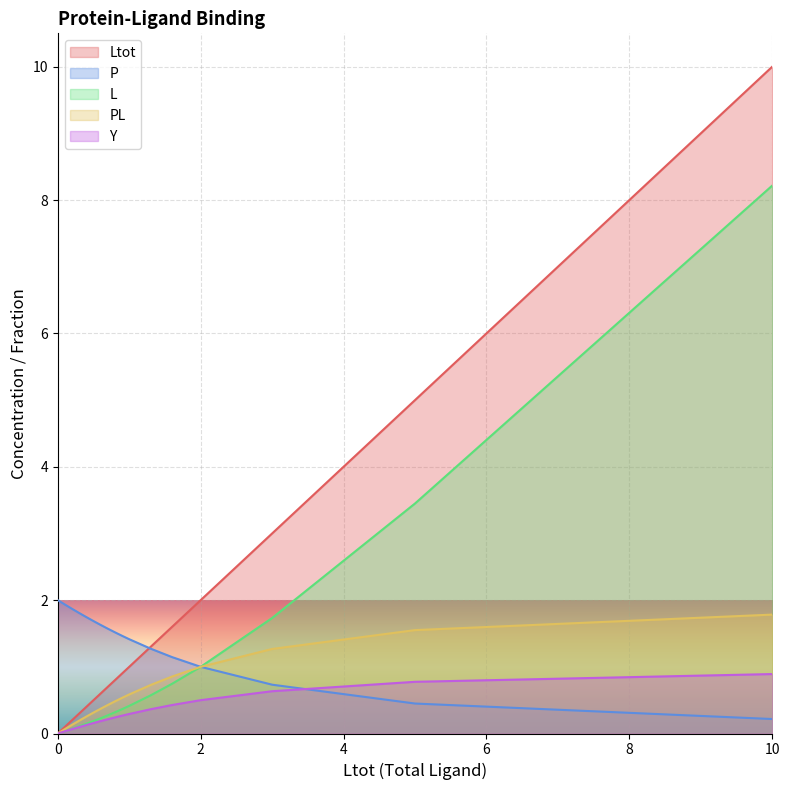

Rank the categories by Ltot value from highest to lowest.

10.0, 5.0, 3.0, 2.0, 1.6, 1.3, 1.0, 0.9, 0.8, 0.7, 0.6, 0.5, 0.4, 0.3, 0.2, 0.1, 0